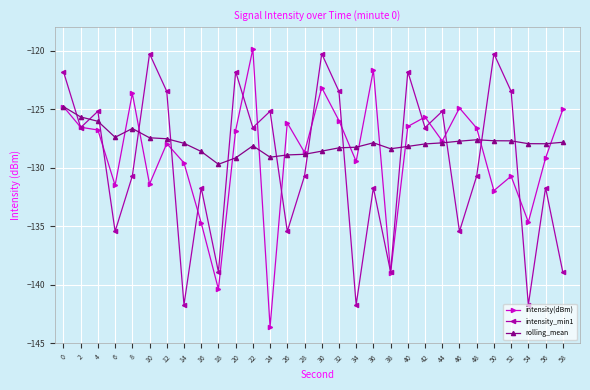

Which series has the widest spread of values?

intensity(dBm)